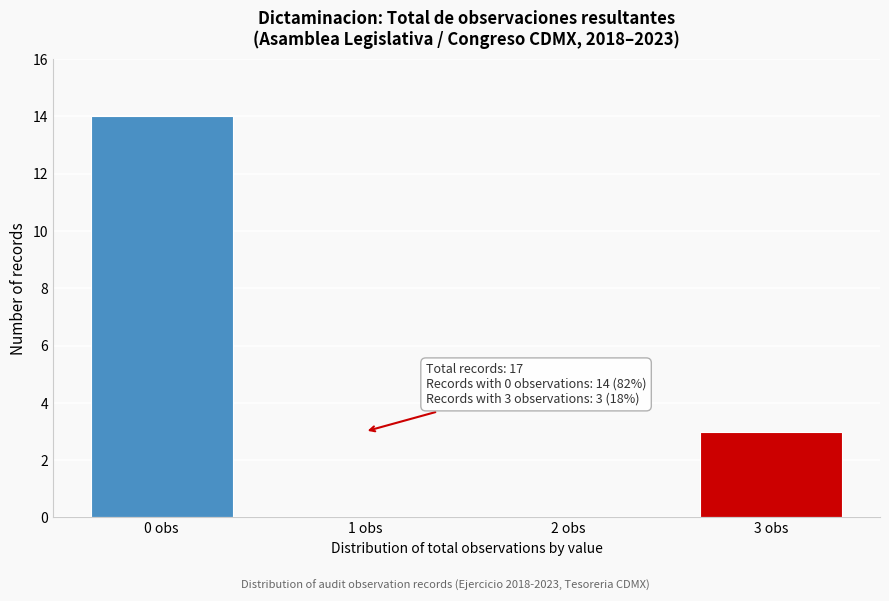

Reading left to right, transcribe all the data shown in this chart.

0 obs=14	1 obs=0	2 obs=0	3 obs=3